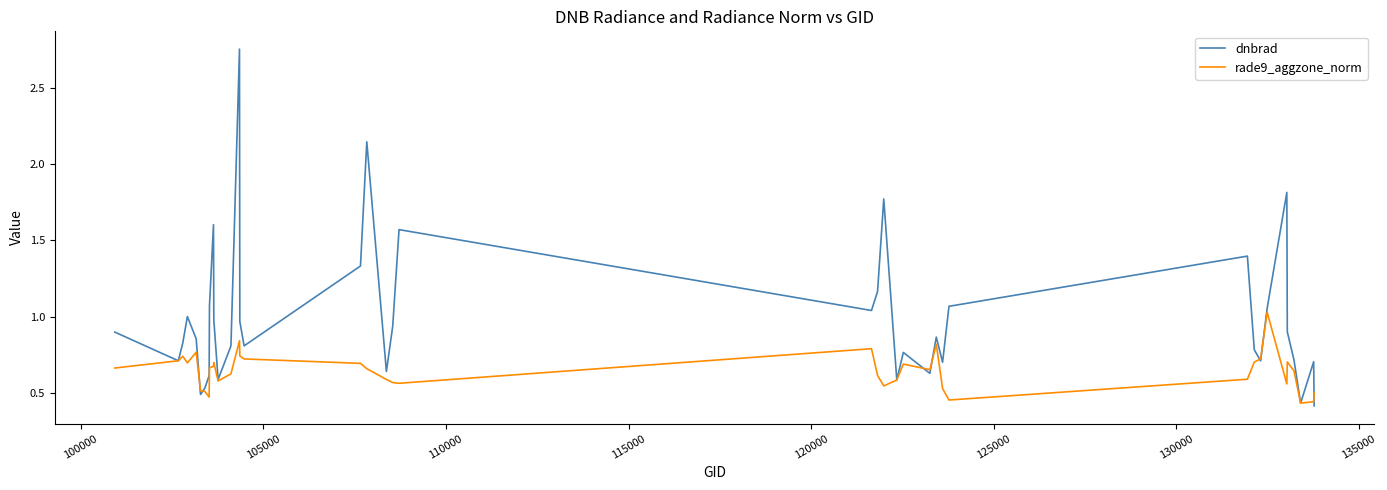

Rank the series by their maximum value, from lowest to highest.

rade9_aggzone_norm, dnbrad